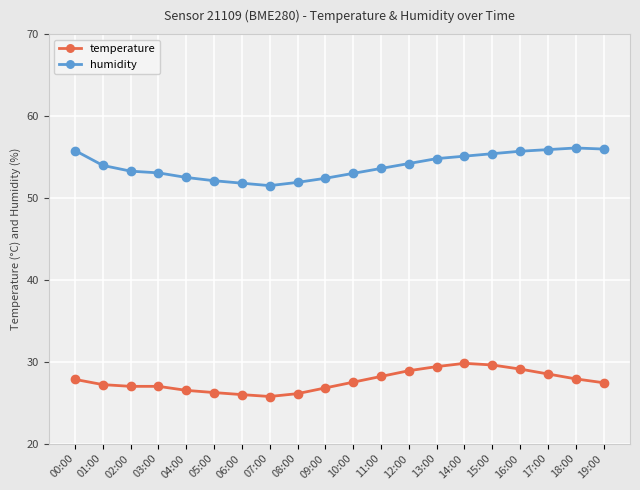

The value of temperature at 14:00 is 29.8. True or false?

True